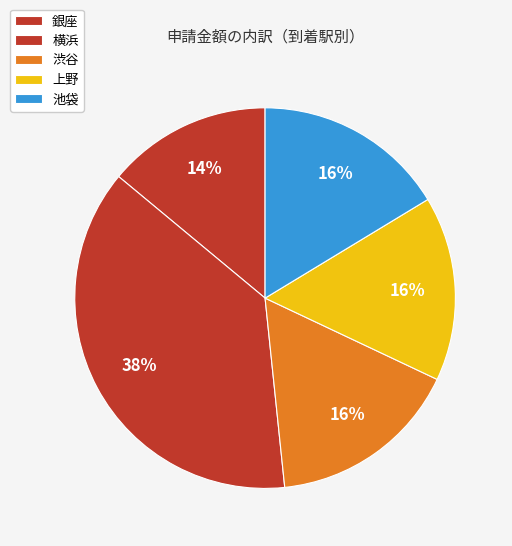

Count the number of slices in the pie.

5